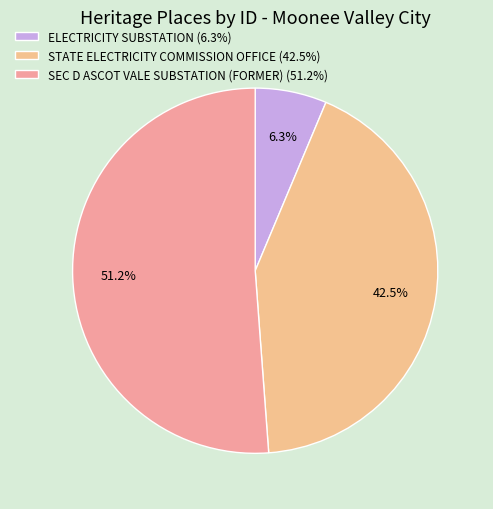

How many slices are in this pie chart?

3